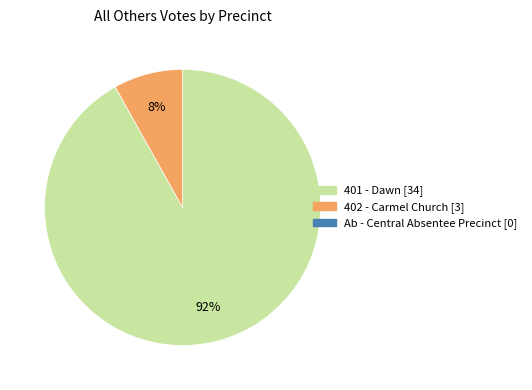

Is there a majority slice in this chart?

Yes